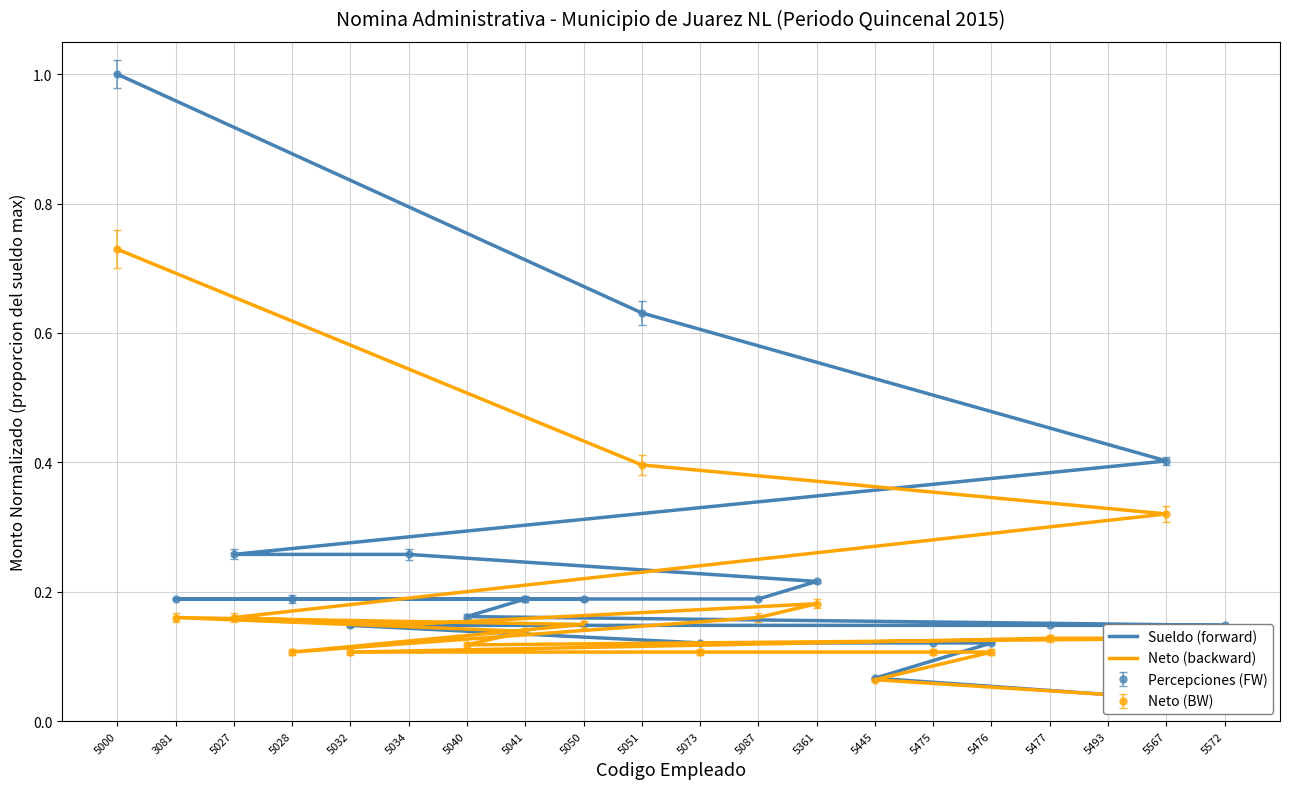

True or false: Sueldo (forward) has a value of 0.1 at 5475.

False